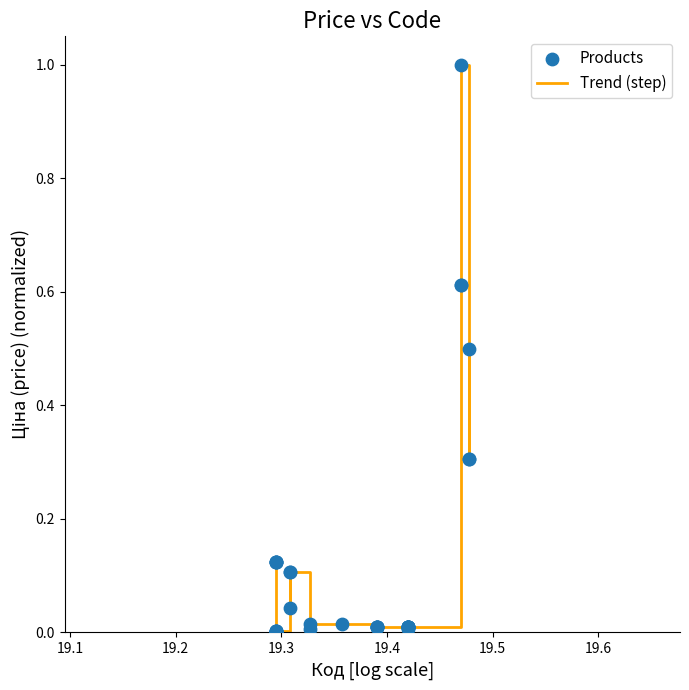

What is the maximum value shown in the chart?

1.0